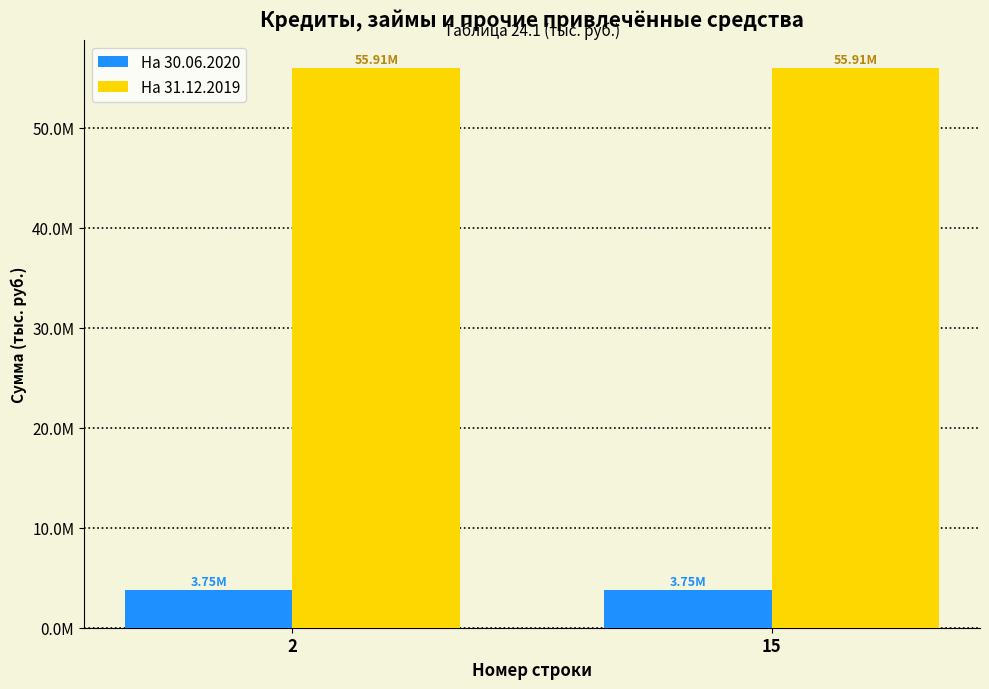

At which label is На 31.12.2019 closest to 55912745?

2